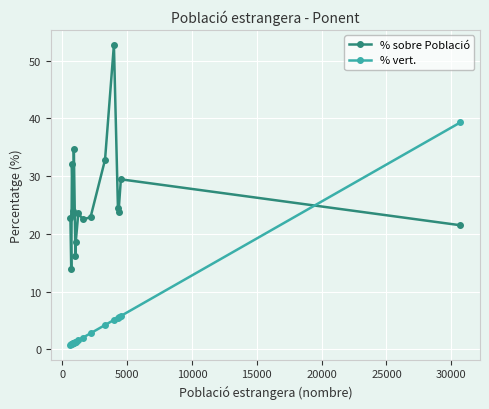

True or false: % sobre Població and % vert. cross at least once.

True